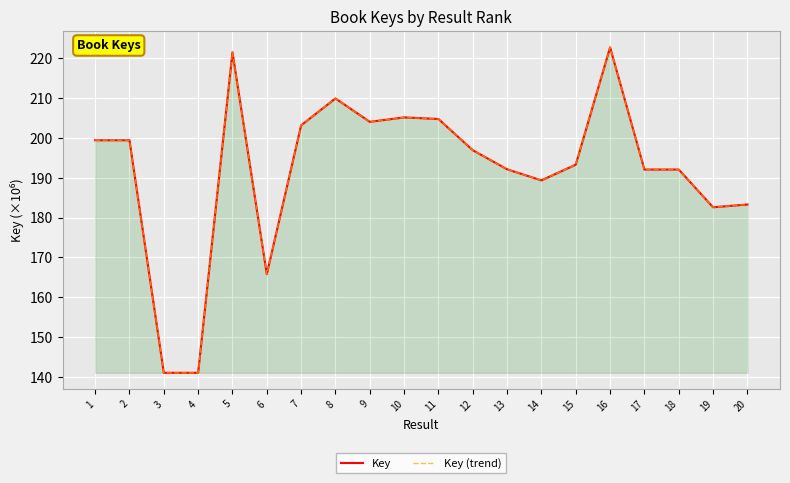

True or false: Key (trend) has a value of 205.2 at 10.

True